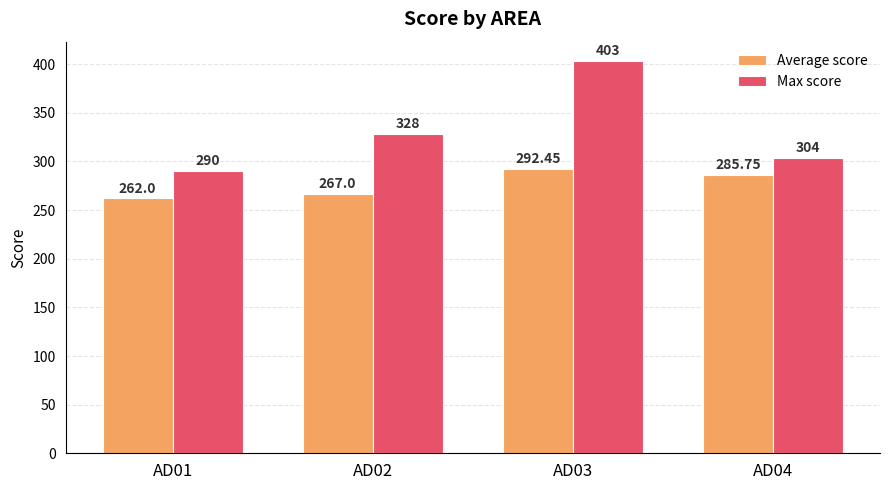

What is the approximate value of Max score at AD03?

403.0